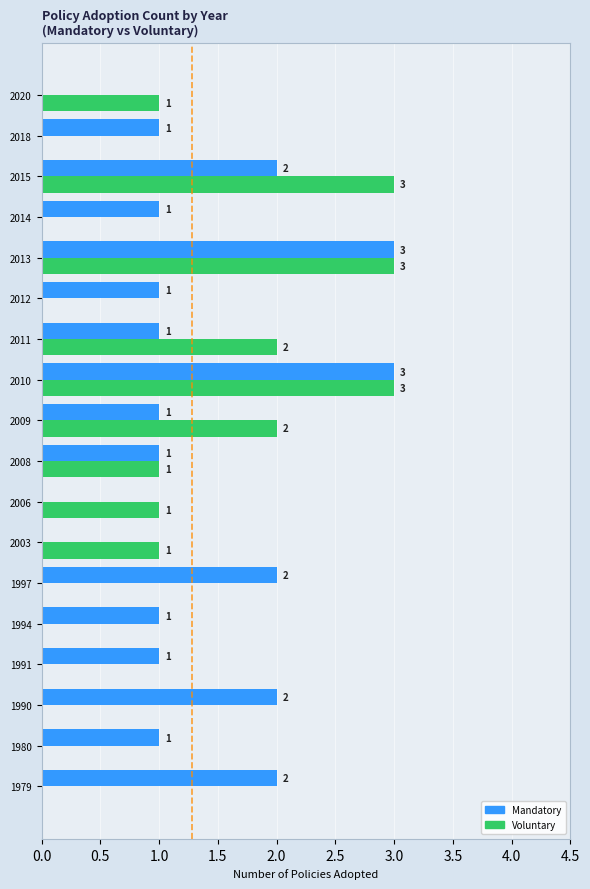

What is the average value of the Voluntary series?

1